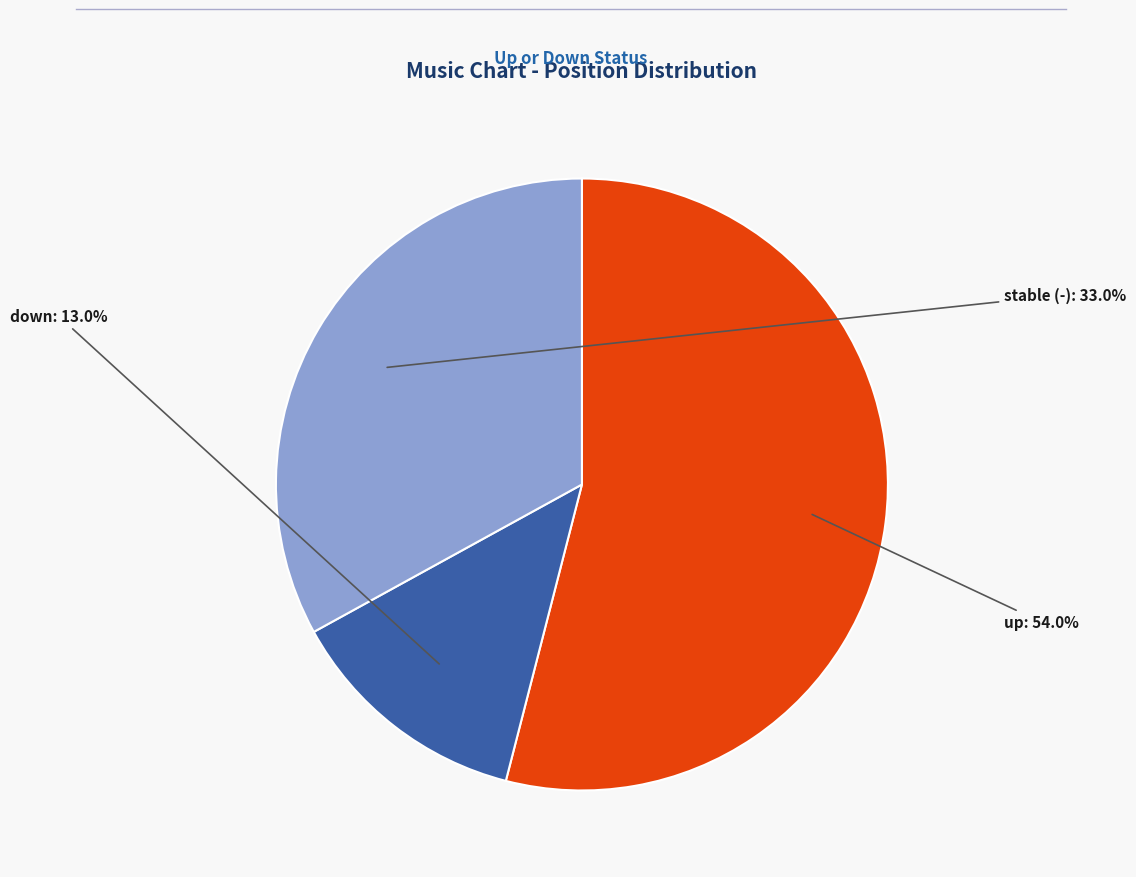

Is there any slice that represents more than half of the pie?

Yes